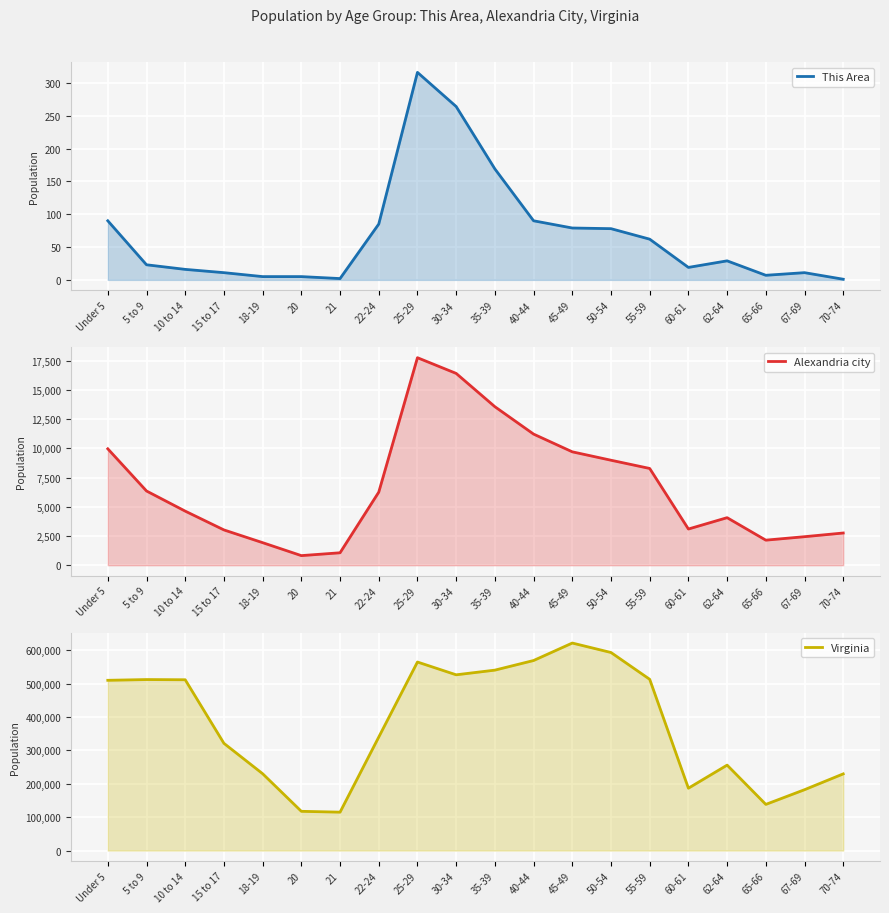

The value of This Area at 65-66 is 7. True or false?

True